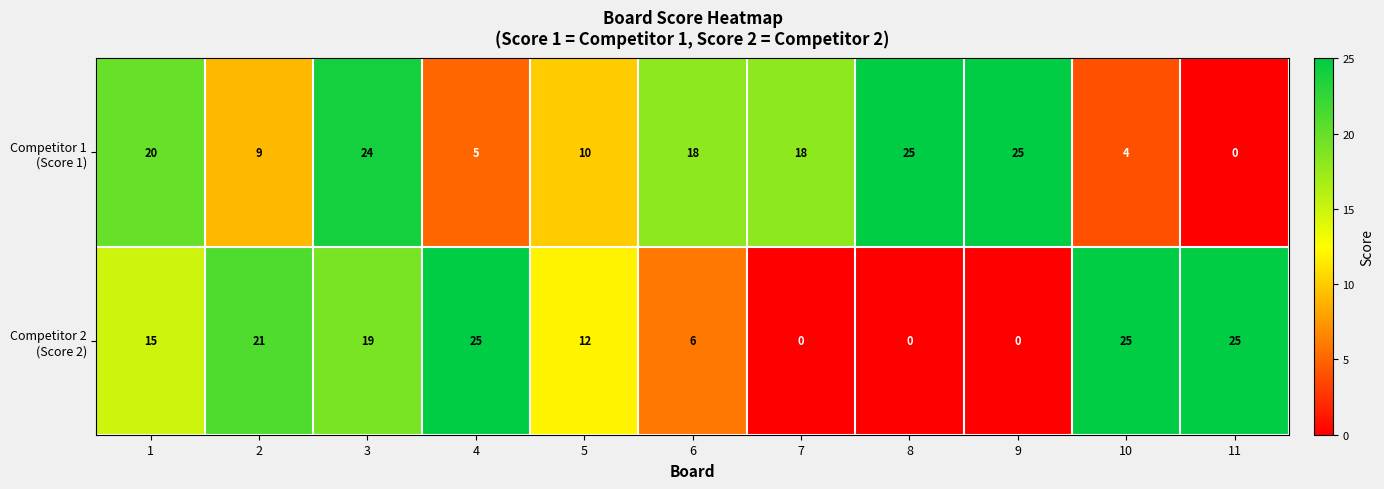

What is the greatest value displayed?

25